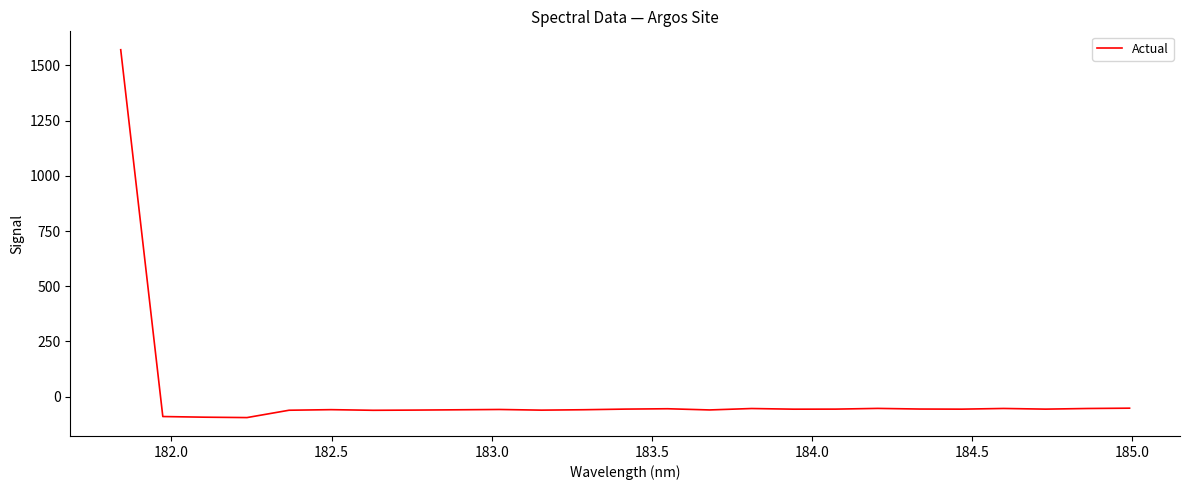

What is the greatest value displayed?

1571.3